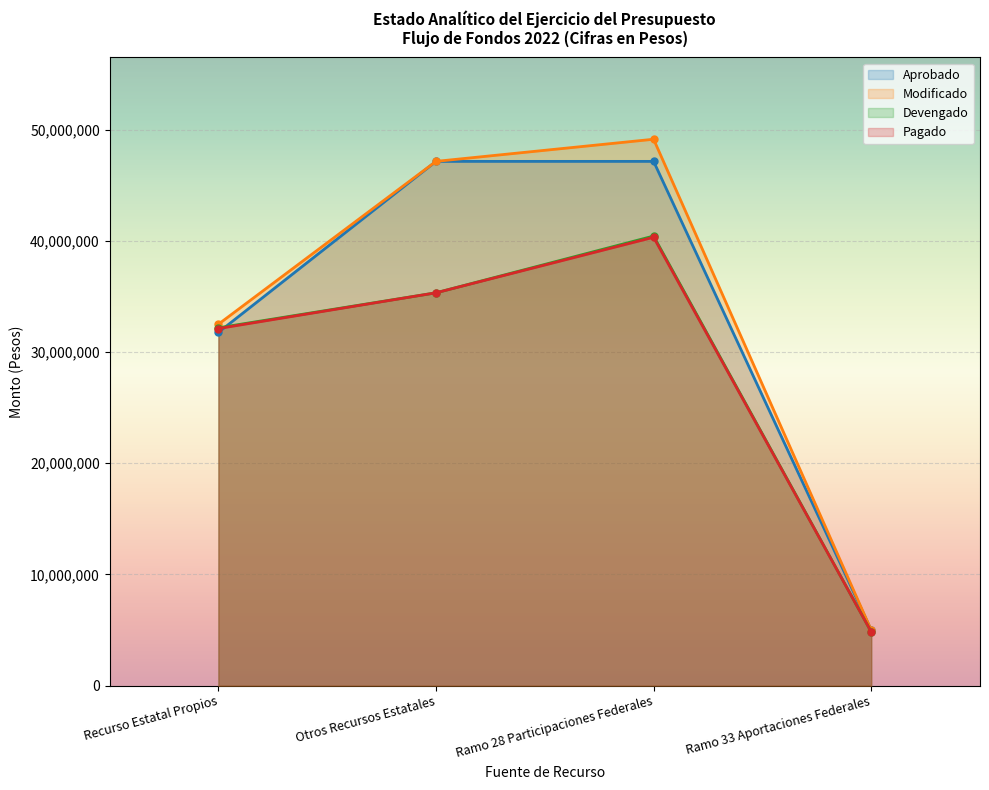

What is the value of the Pagado point at the 3rd from the left?

40318568